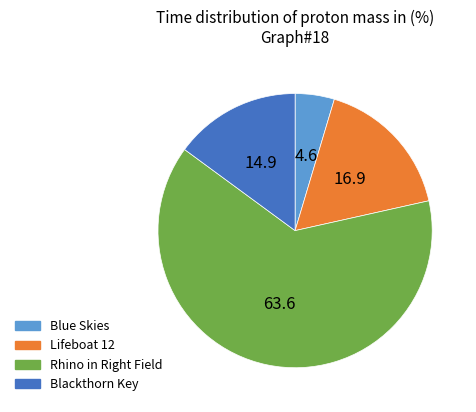

Approximately how many times larger is the value at Blue Skies compared to Blackthorn Key?

0.3